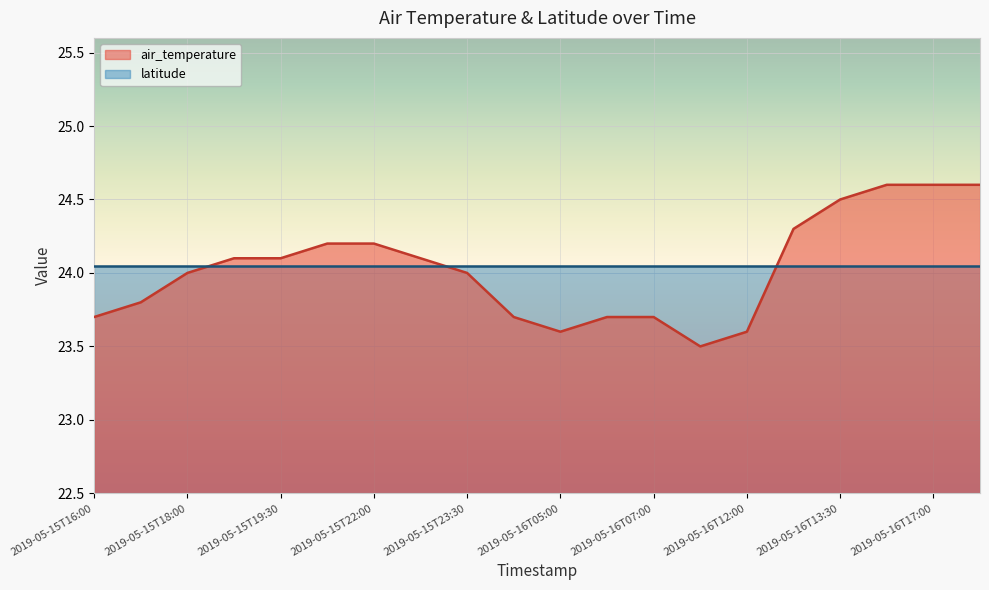

What is the sum of the values at 2019-05-15T18:30 and 2019-05-15T23:30?

48.1